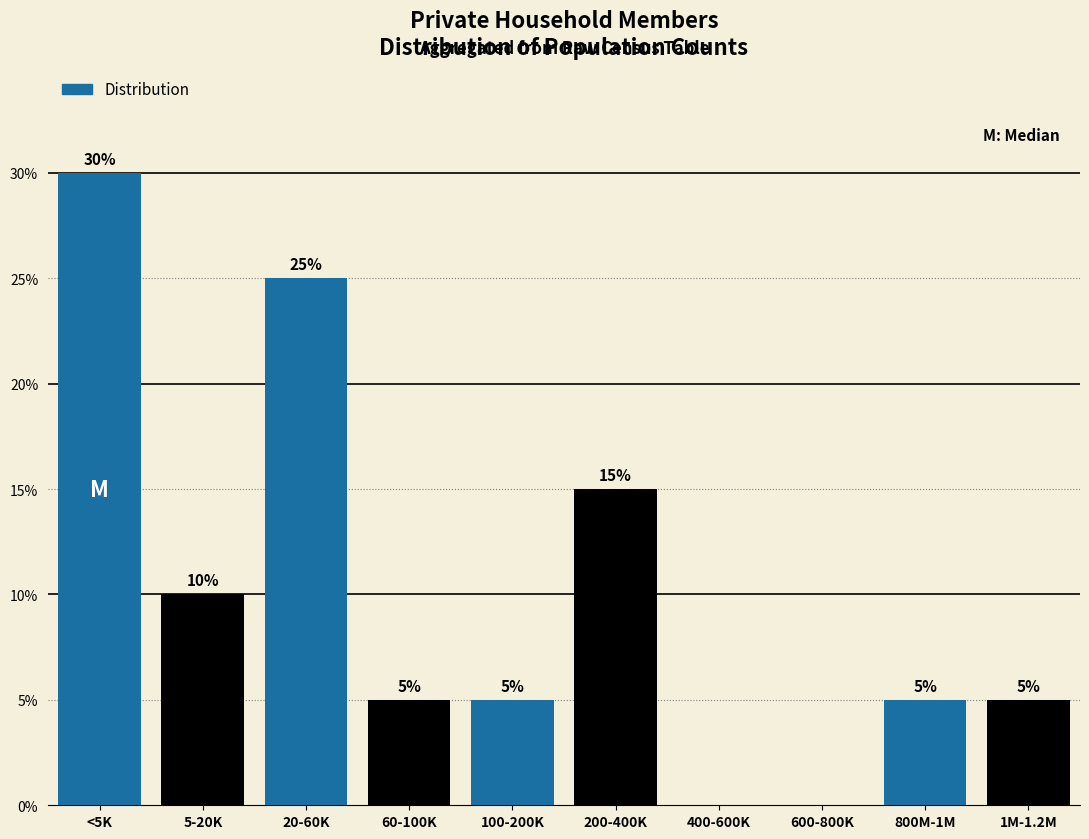

Reading left to right, list all the values displayed in this chart.

<5K=30	5-20K=10	20-60K=25	60-100K=5	100-200K=5	200-400K=15	400-600K=0	600-800K=0	800M-1M=5	1M-1.2M=5